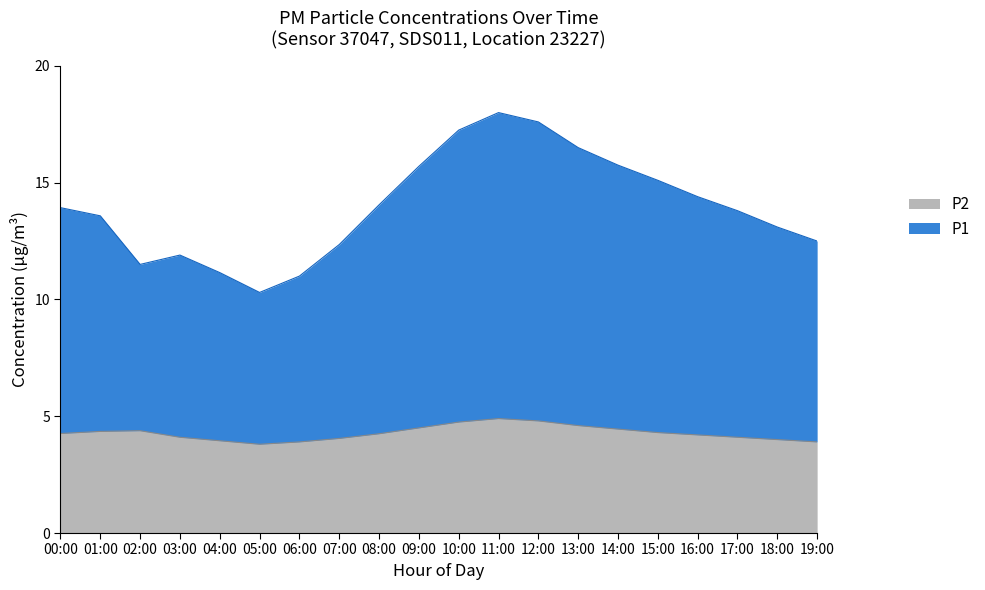

What is the greatest value displayed?

18.0